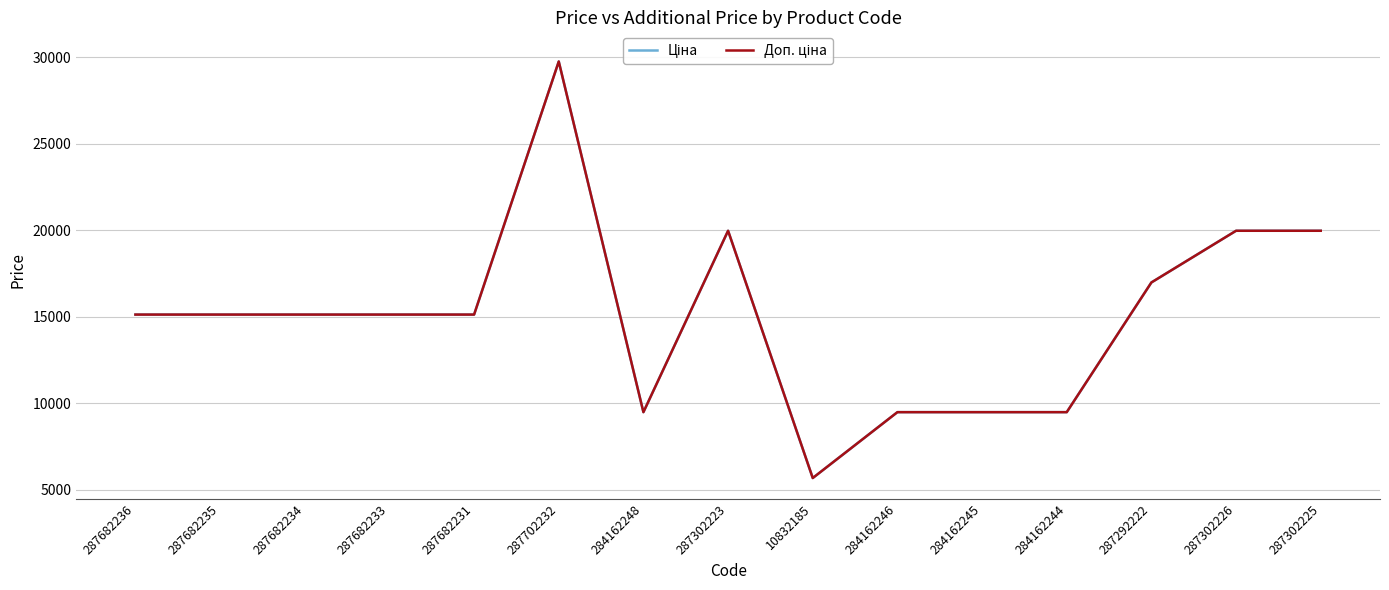

Is the value of Доп. ціна at 287292222 greater than the value of Ціна at 284162246?

Yes